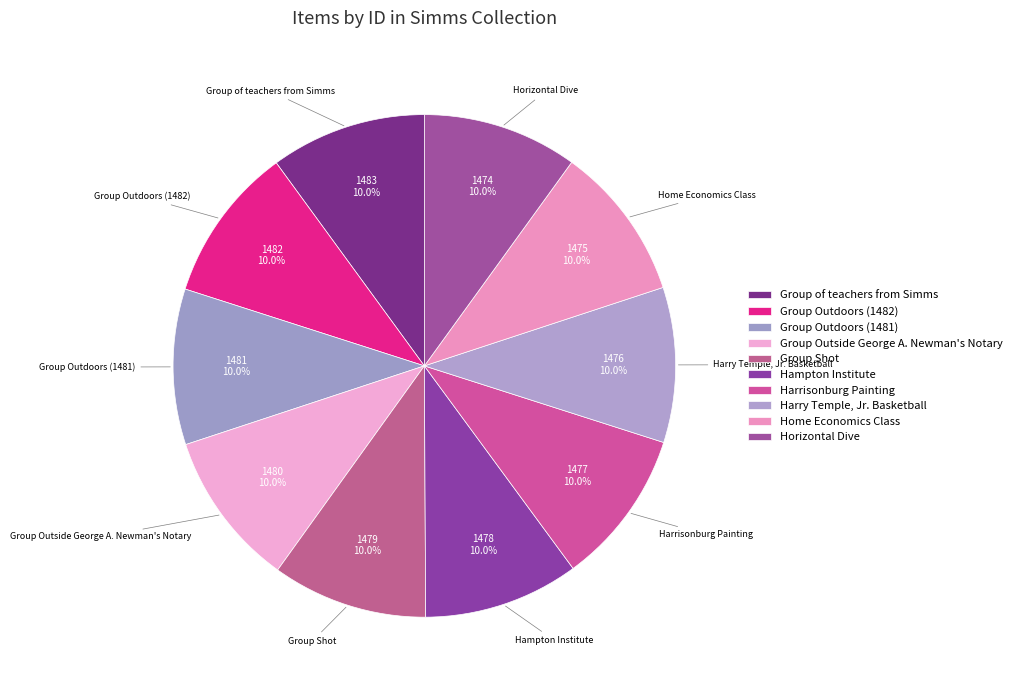

How much of the chart is everything except Harry Temple, Jr. Basketball?

90.0%